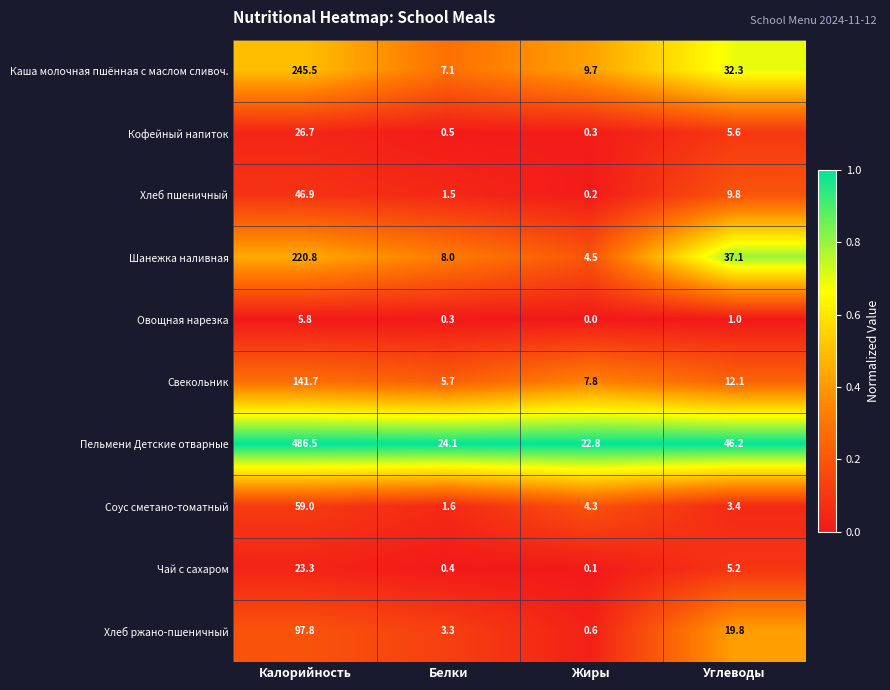

Which series has the widest spread of values?

Пельмени Детские отварные